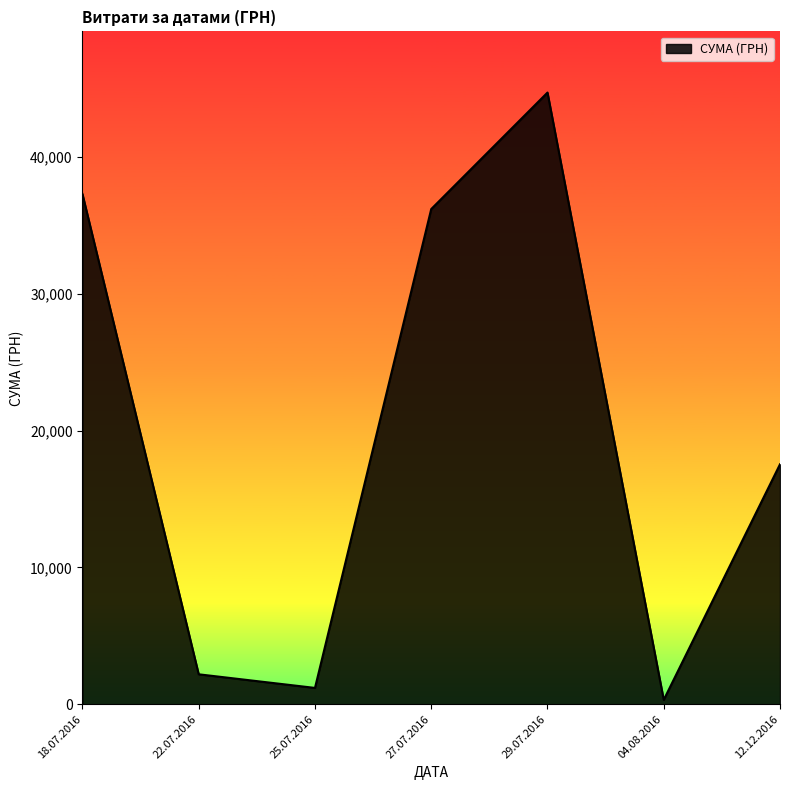

List the labels in order of value, smallest first.

04.08.2016, 25.07.2016, 22.07.2016, 12.12.2016, 27.07.2016, 18.07.2016, 29.07.2016